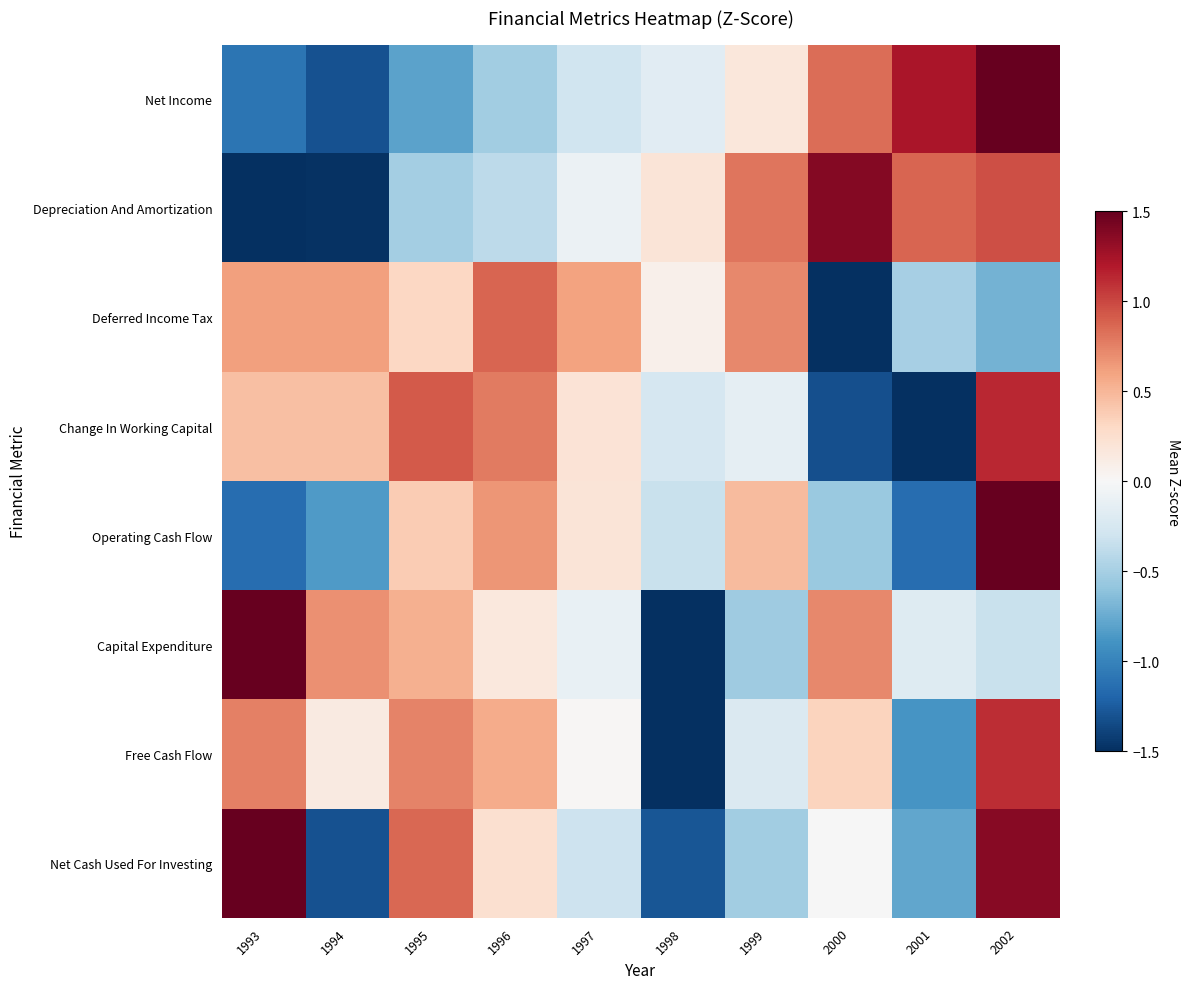

At how many categories does at least one series exceed -1?

10